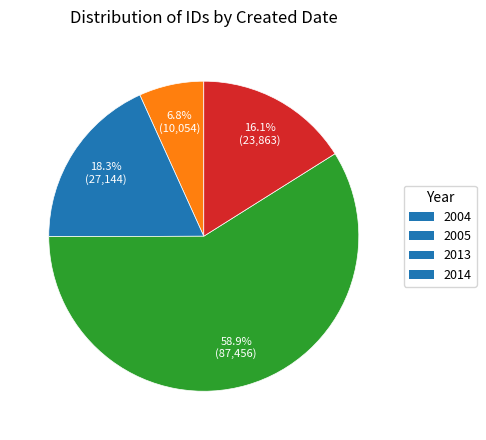

Which slice is the smallest?

2004